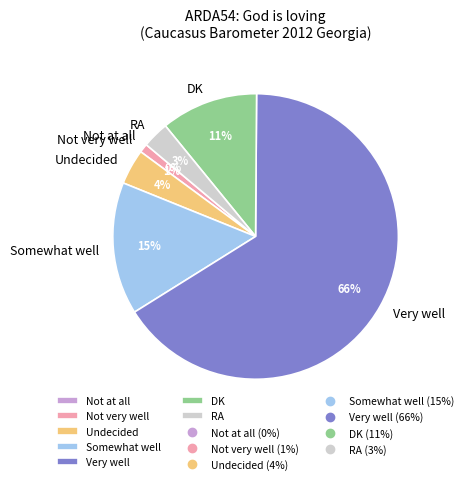

Do Not very well and DK together represent more than half of the pie?

No